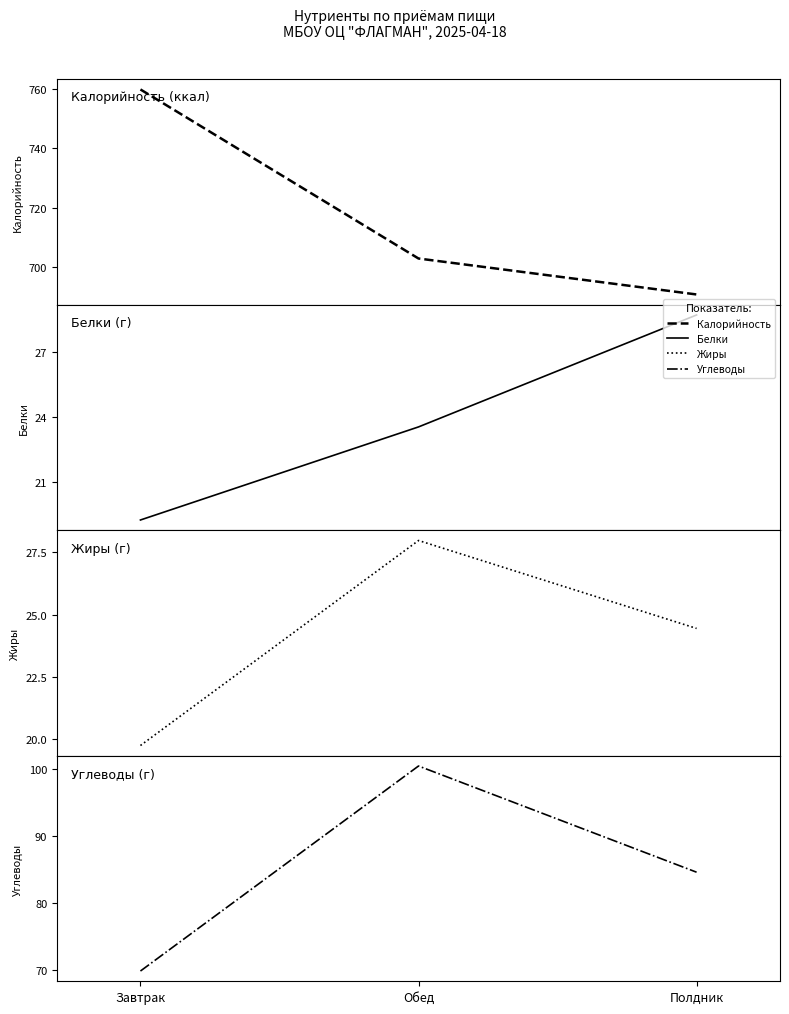

What is the minimum value shown in the chart?

19.2